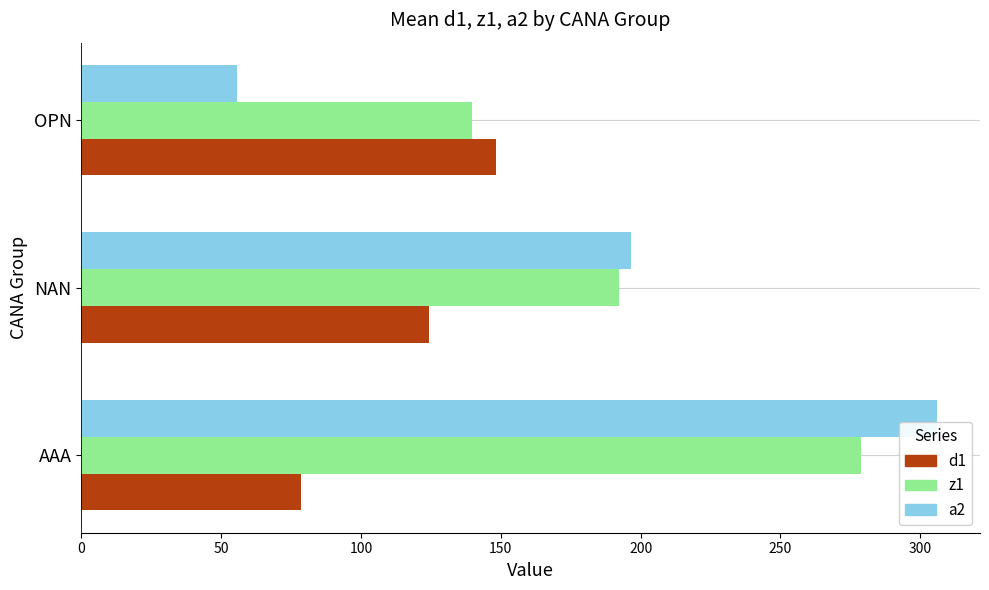

Rank the series by their maximum value, from lowest to highest.

d1, z1, a2